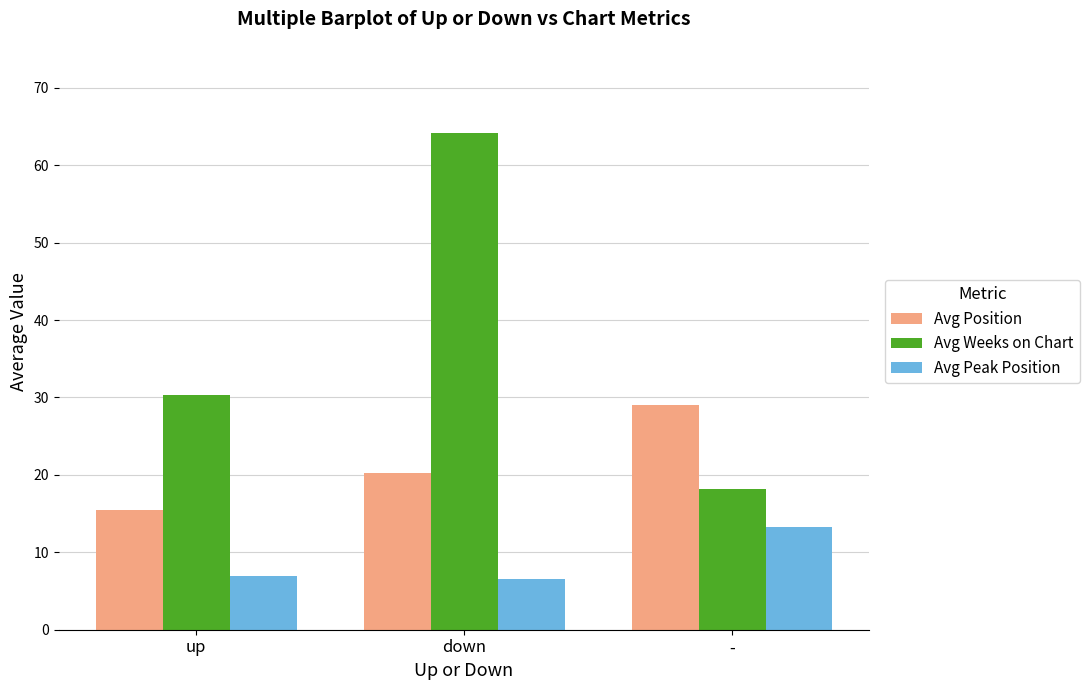

How many data points in Avg Weeks on Chart are less than 30?

1